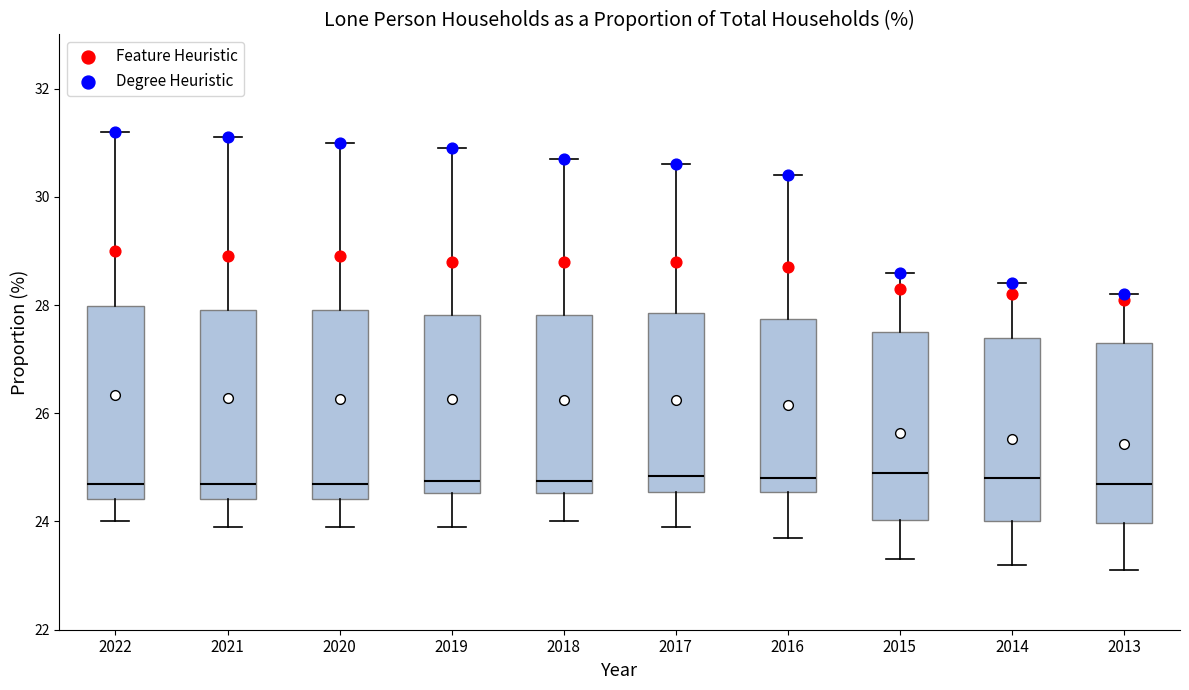

Reading left to right, read every box against the y-axis: the position of its median line, the range the box covers, and the ends of its whiskers. The values are not printed on the chart, so give them approximately, as read against the axis.

2022: median 24.8, box 24.4 to 28.0, whiskers 24.0 to 31.2
2021: median 24.8, box 24.4 to 28.0, whiskers 24.0 to 31.2
2020: median 24.8, box 24.4 to 28.0, whiskers 24.0 to 31.0
2019: median 24.8, box 24.6 to 27.8, whiskers 24.0 to 31.0
2018: median 24.8, box 24.6 to 27.8, whiskers 24.0 to 30.8
2017: median 24.8, box 24.6 to 27.8, whiskers 24.0 to 30.6
2016: median 24.8, box 24.6 to 27.8, whiskers 23.8 to 30.4
2015: median 25.0, box 24.0 to 27.6, whiskers 23.4 to 28.6
2014: median 24.8, box 24.0 to 27.4, whiskers 23.2 to 28.4
2013: median 24.8, box 24.0 to 27.4, whiskers 23.2 to 28.2